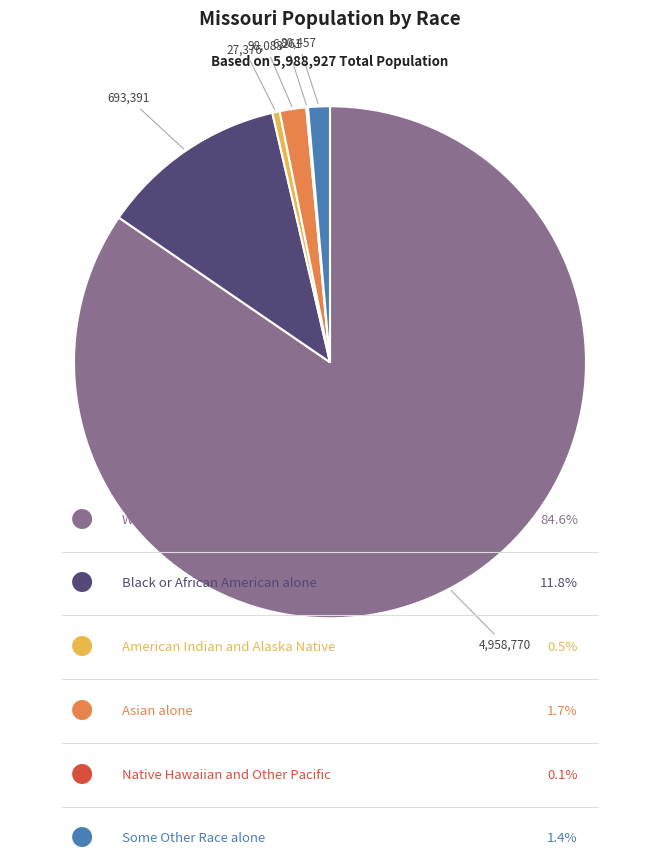

Is there any slice that represents more than half of the pie?

Yes